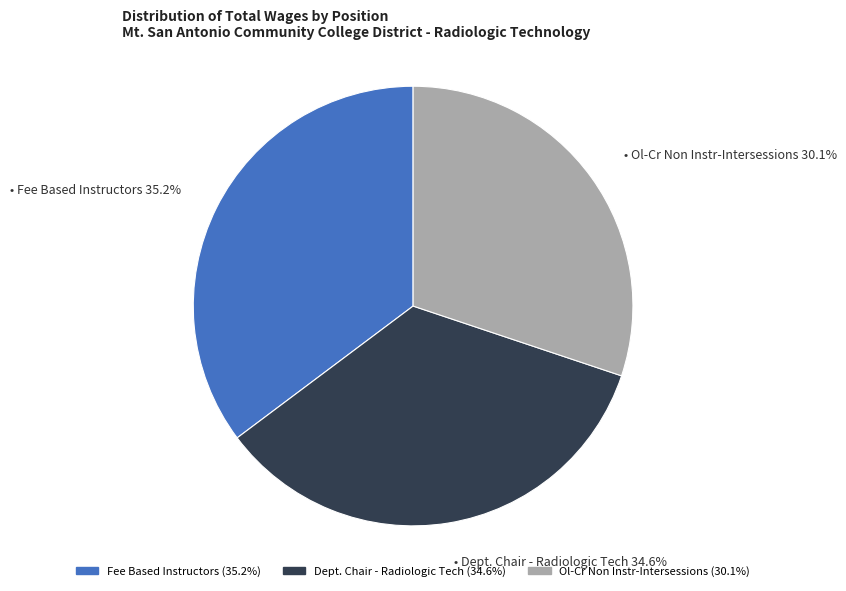

Does Fee Based Instructors represent more than half of the total?

No